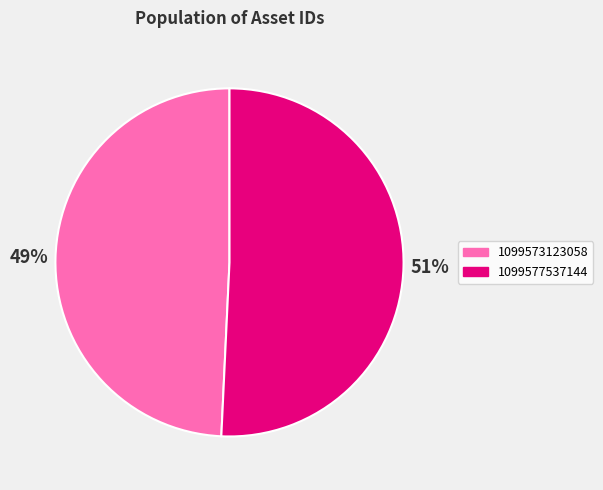

Combined, do 1099577537144 and 1099573123058 account for over 50%?

Yes